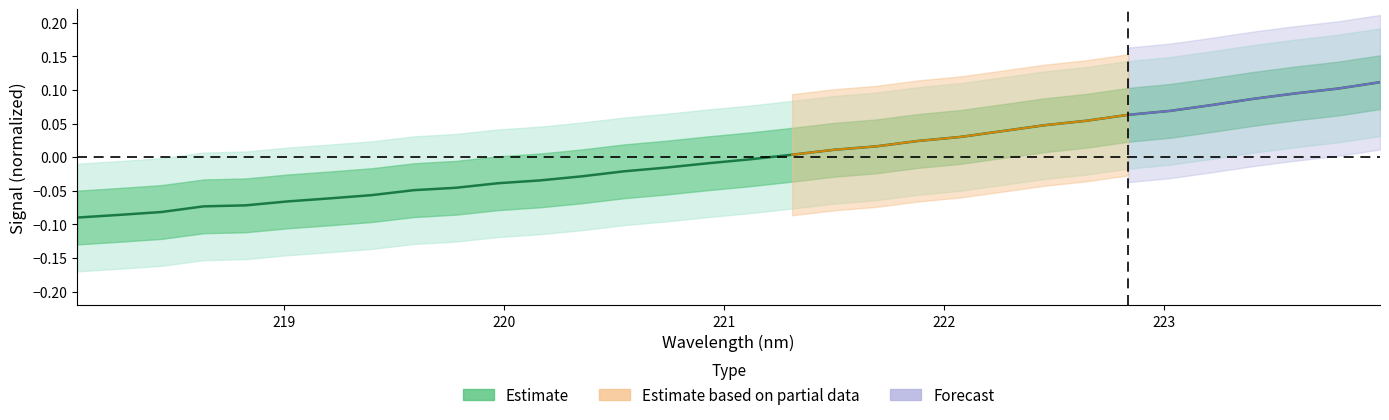

Does the chart display data point markers on the line(s)?

No